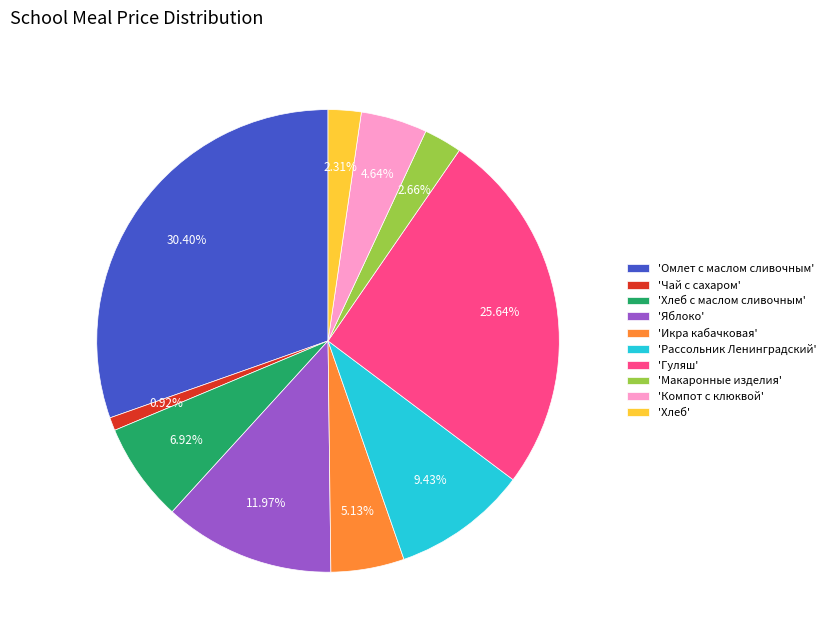

Is there any slice that represents more than half of the pie?

No